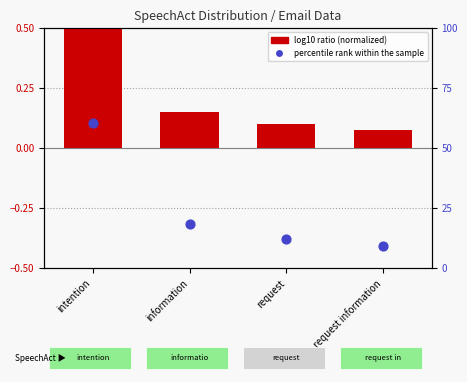

What is the total value across all series at intention?

61.1